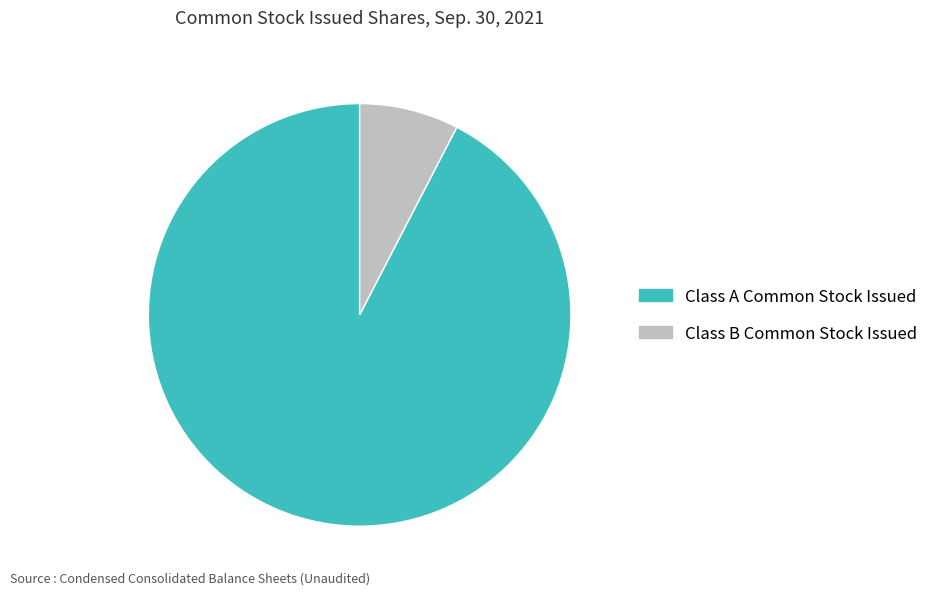

How many slices are in this pie chart?

2